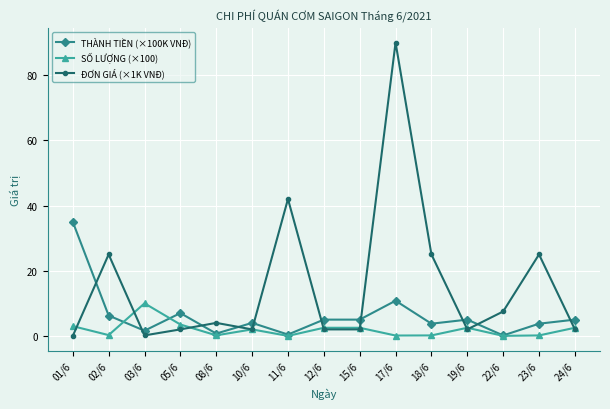

Where is ĐƠN GIÁ (×1K VNĐ) nearest to the value 45?

11/6